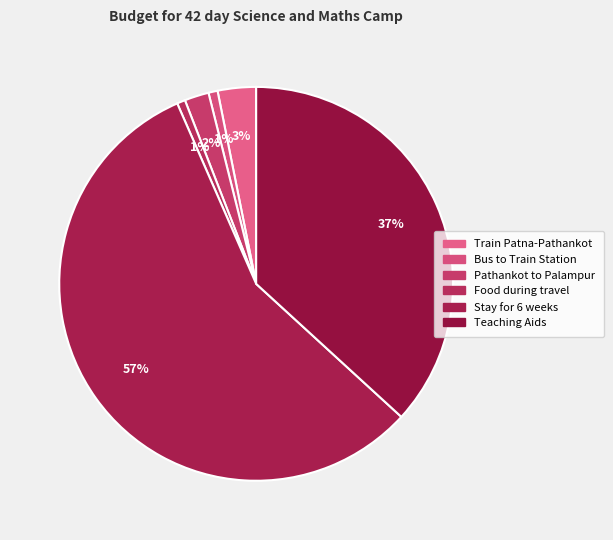

To the nearest percent, what is the difference between the largest and smallest slice percentages?

56%